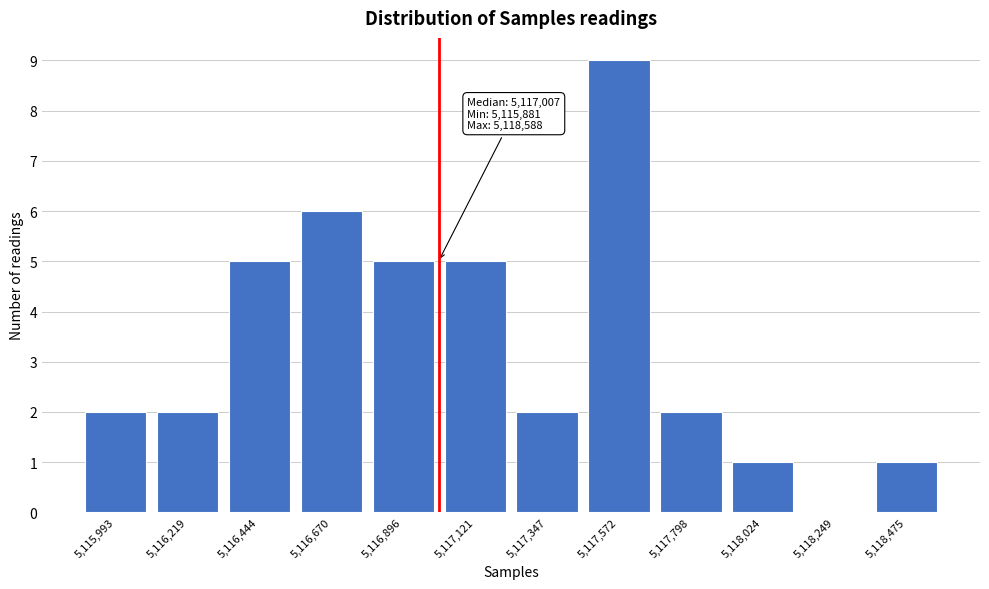

Which range on the x-axis has the tallest bar?

5117450 to 5117700